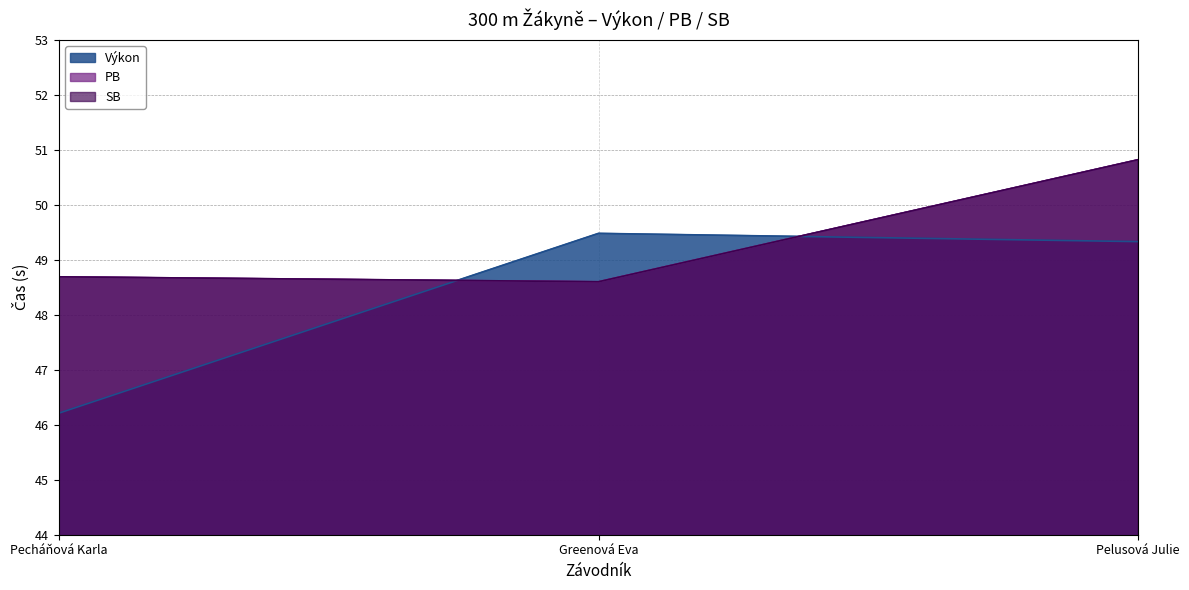

What is the sum of all Výkon values?

145.0